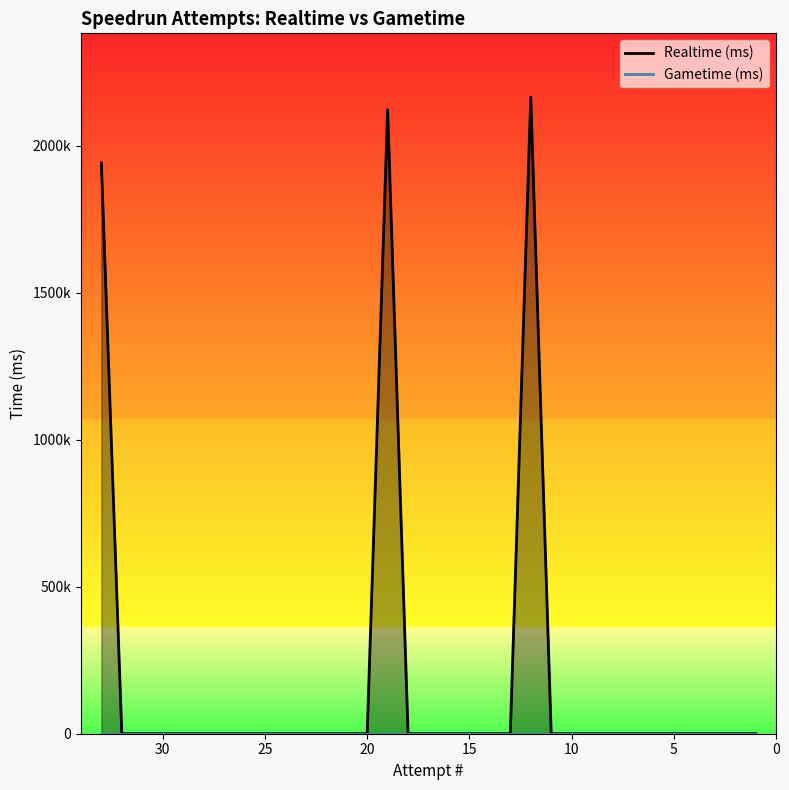

True or false: Gametime (ms) and Realtime (ms) intersect in this chart.

False